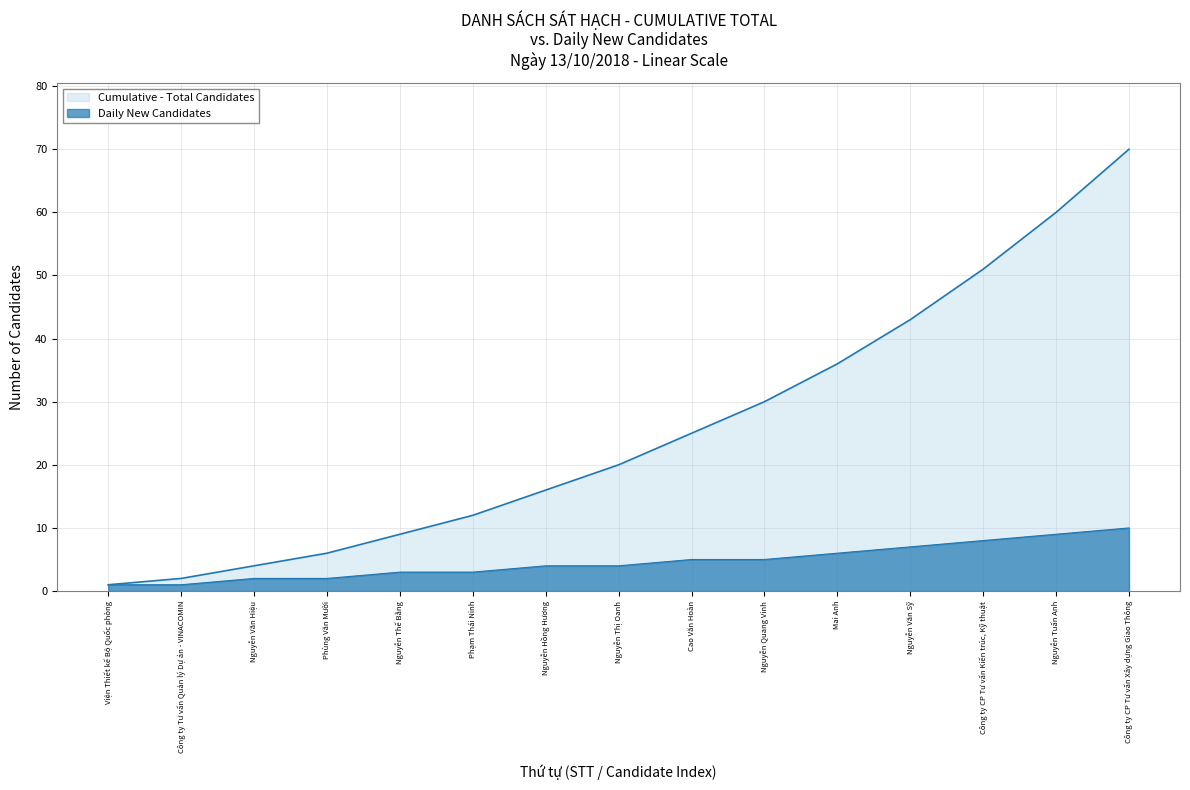

True or false: Daily New Candidates and Cumulative - Total Candidates cross at least once.

False